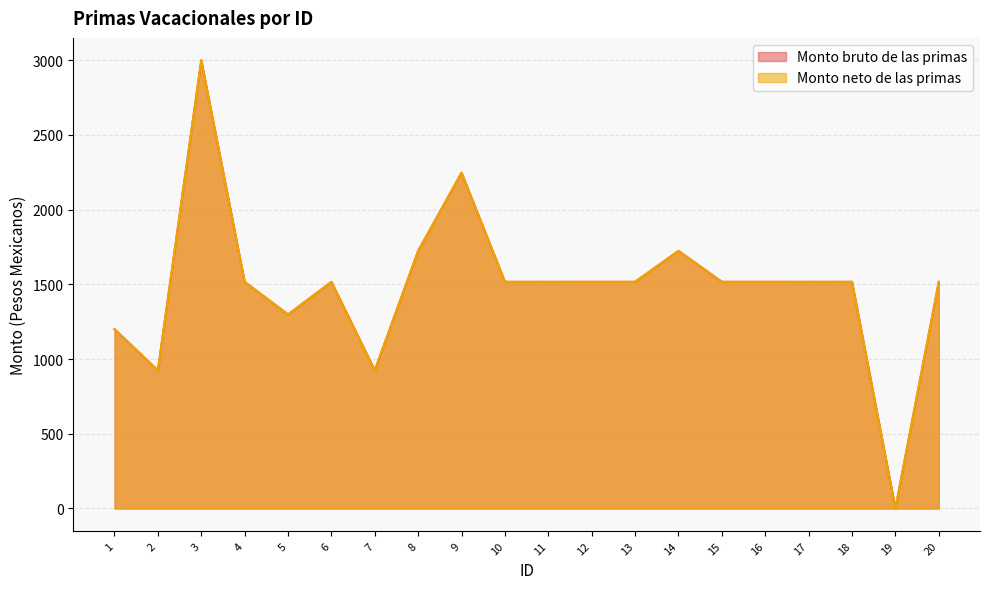

Which series changed the most between 5 and 17?

Monto bruto de las primas